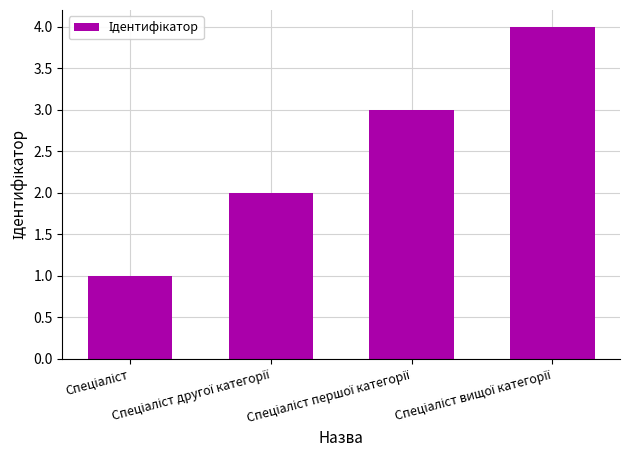

What is the difference between the maximum and minimum values?

3